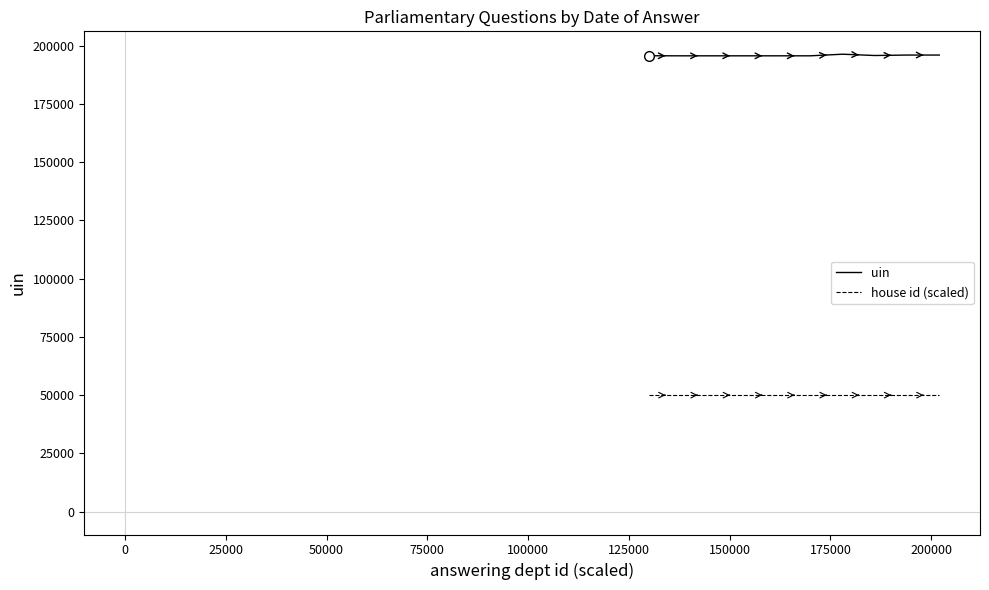

What is the average value of the house id (scaled) series?

50000